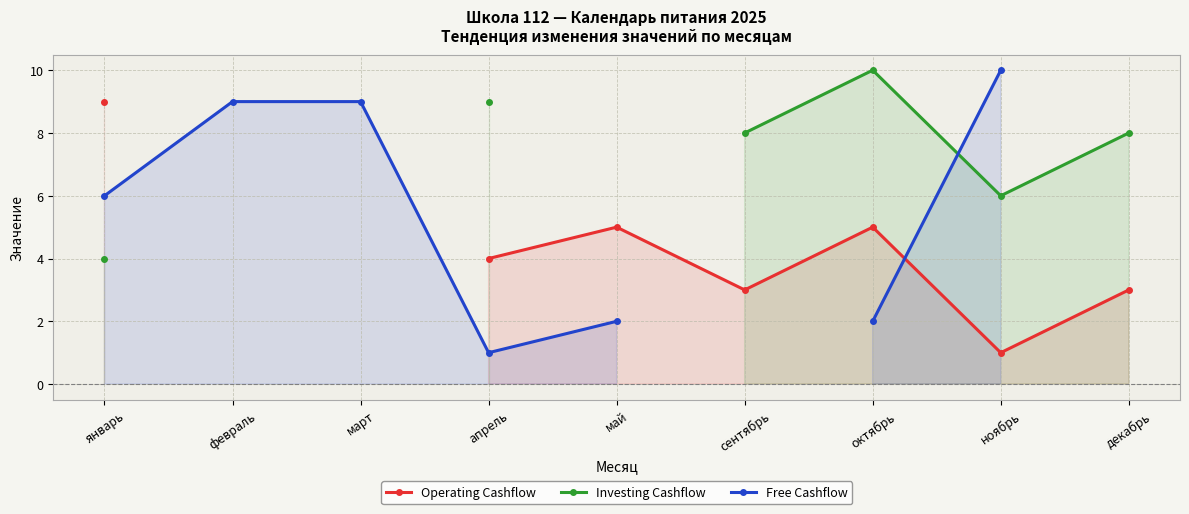

How many lines are shown in the chart?

3